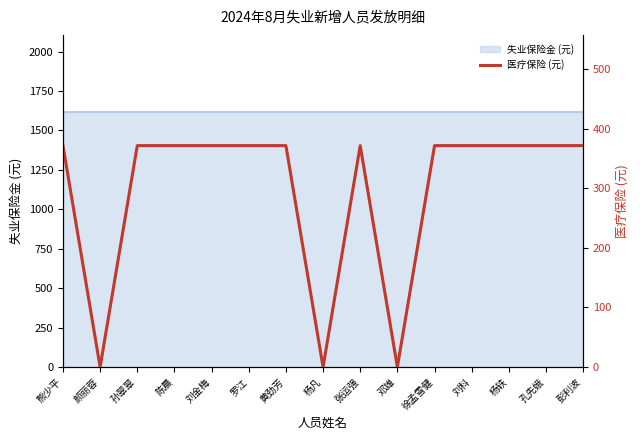

What is the approximate value at 徐孟雪健?

371.7